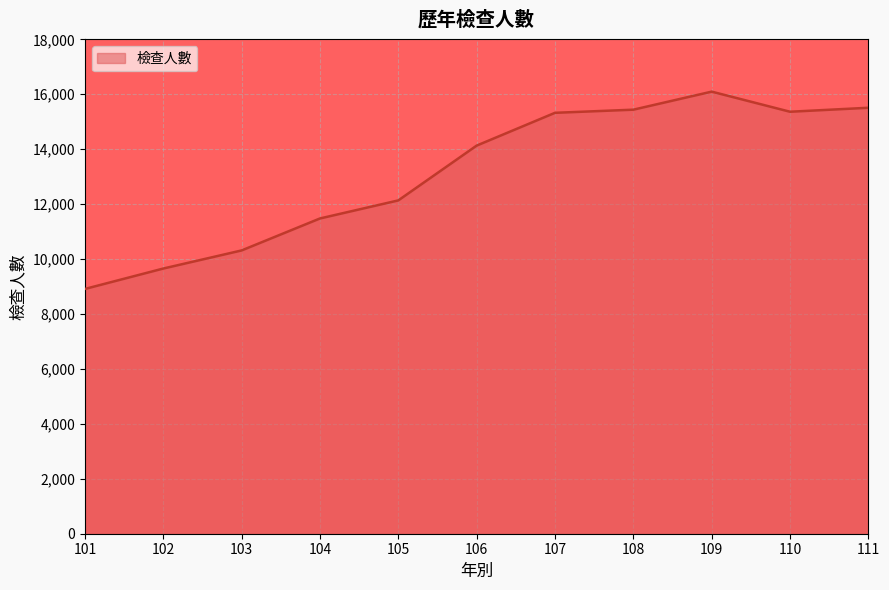

Between 109 and 110, which is larger?

109